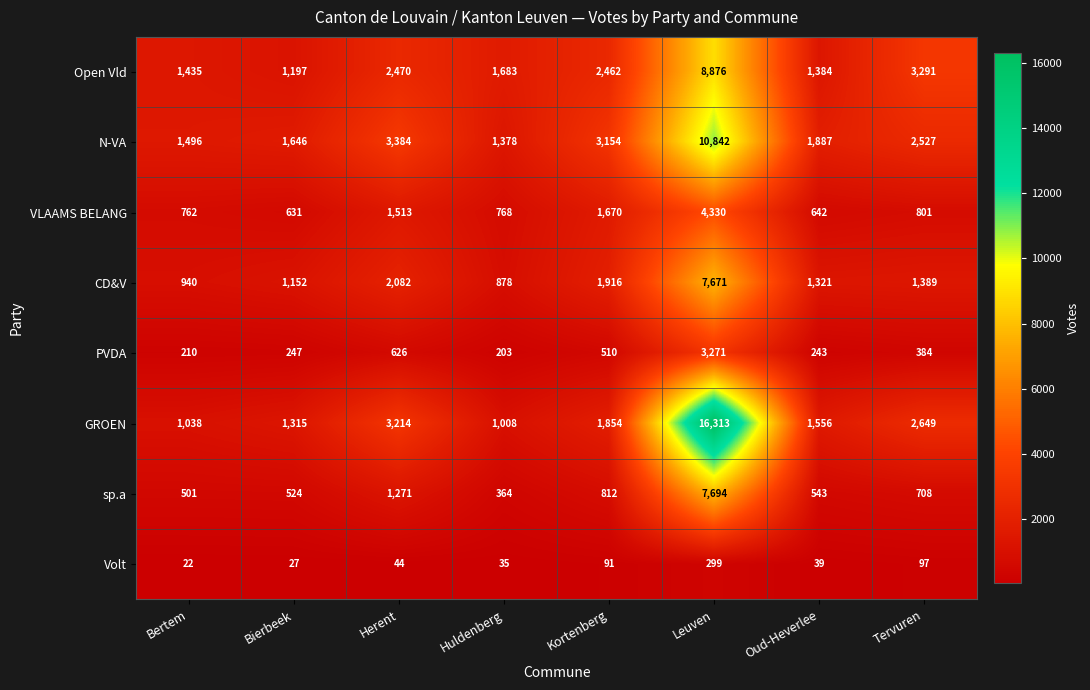

At which label does VLAAMS BELANG first exceed 801?

Herent